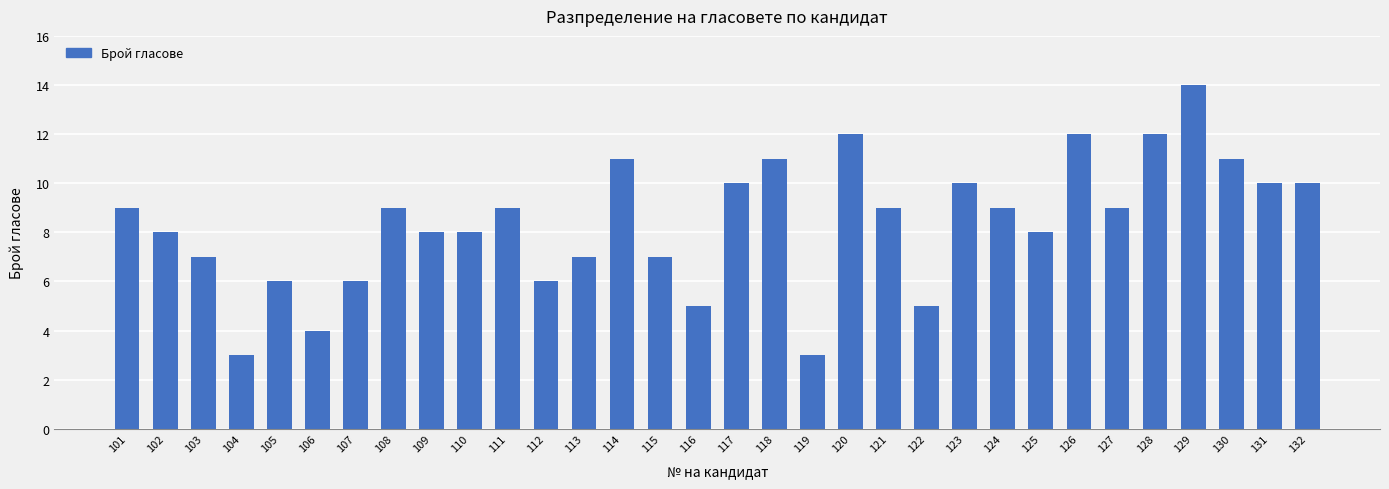

What is the sum of all values?

268